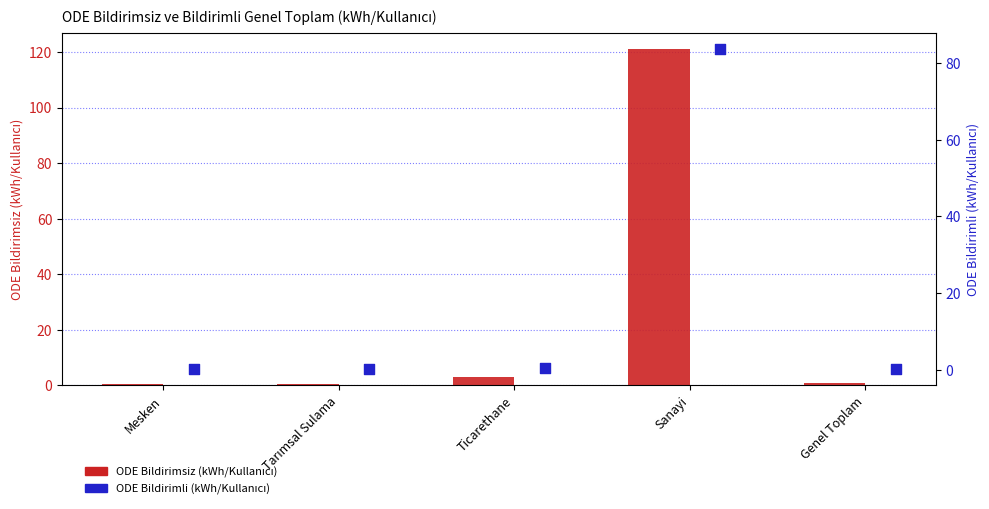

What is the total value across all series at Mesken?

0.6